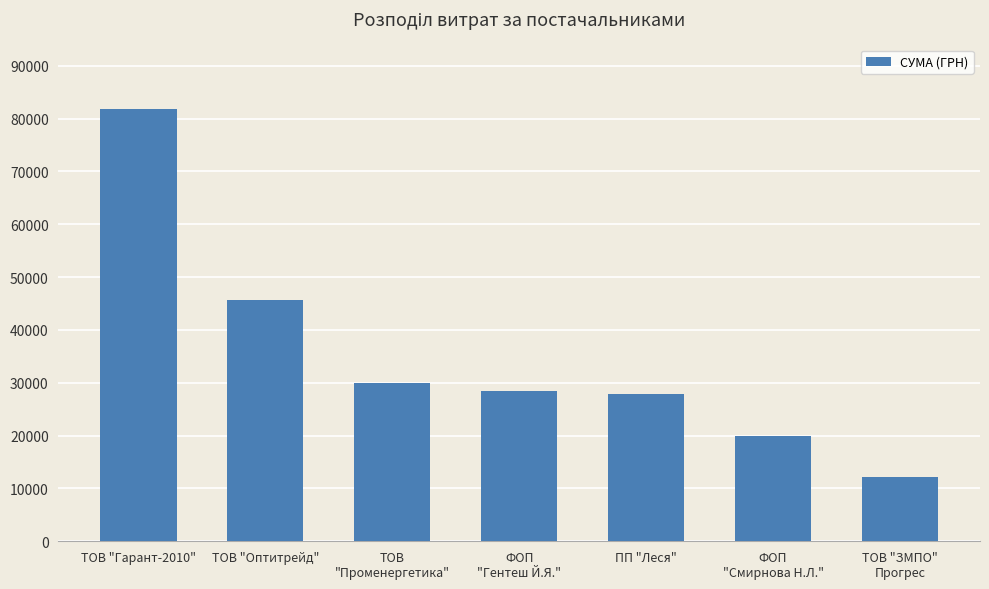

At which category does the chart reach its minimum across all series?

ТОВ "ЗМПО"
Прогрес